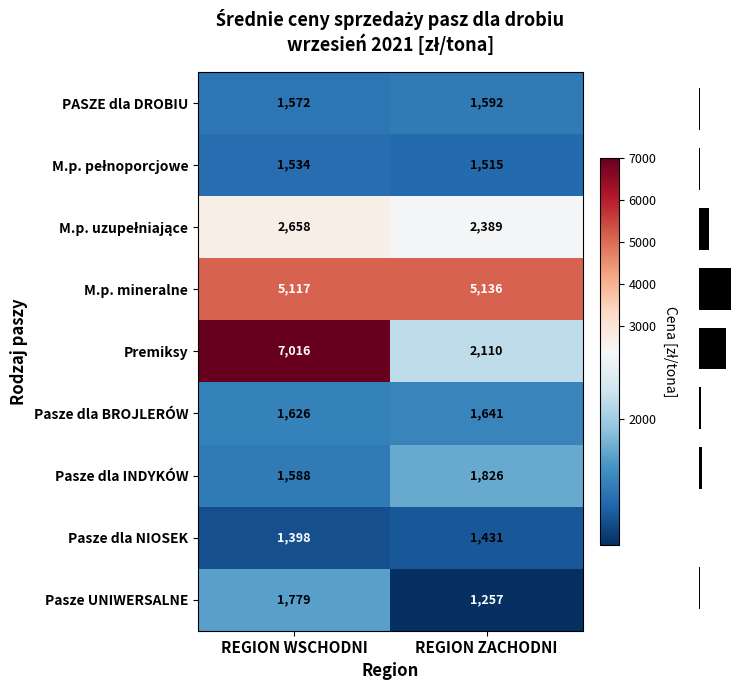

Where is Pasze dla BROJLERÓW nearest to the value 1633?

REGION WSCHODNI